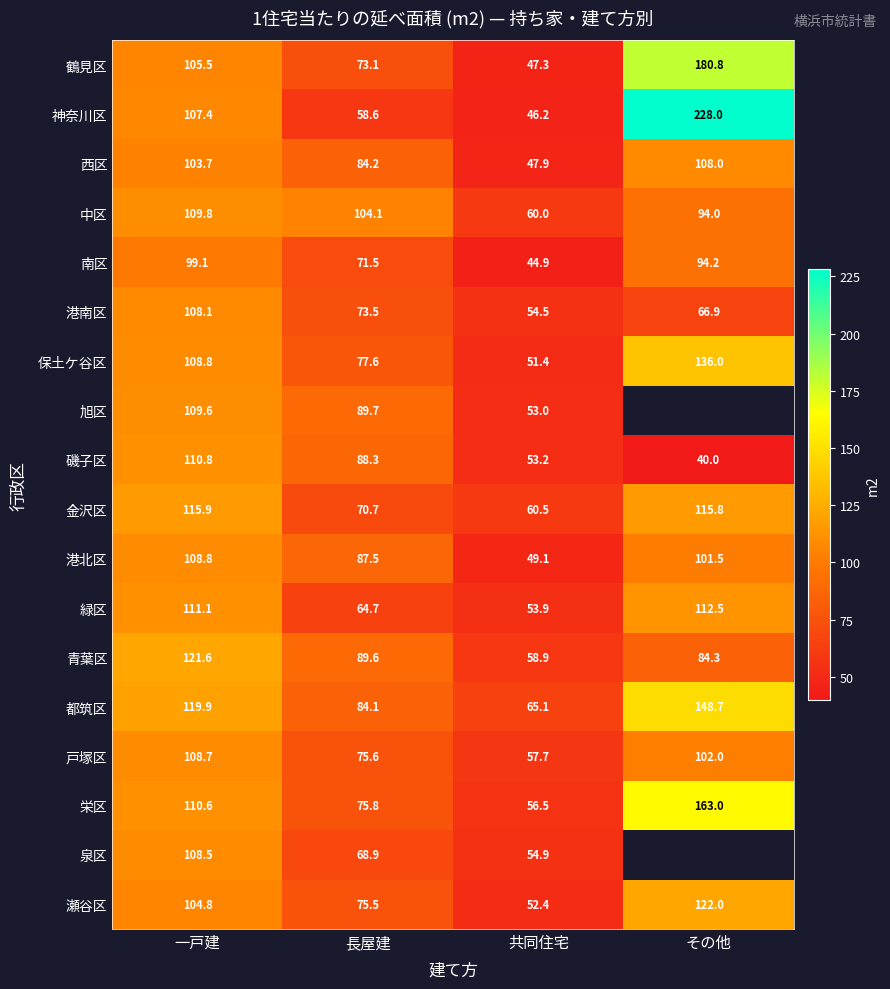

What is the approximate value of 戸塚区 at その他?

102.0